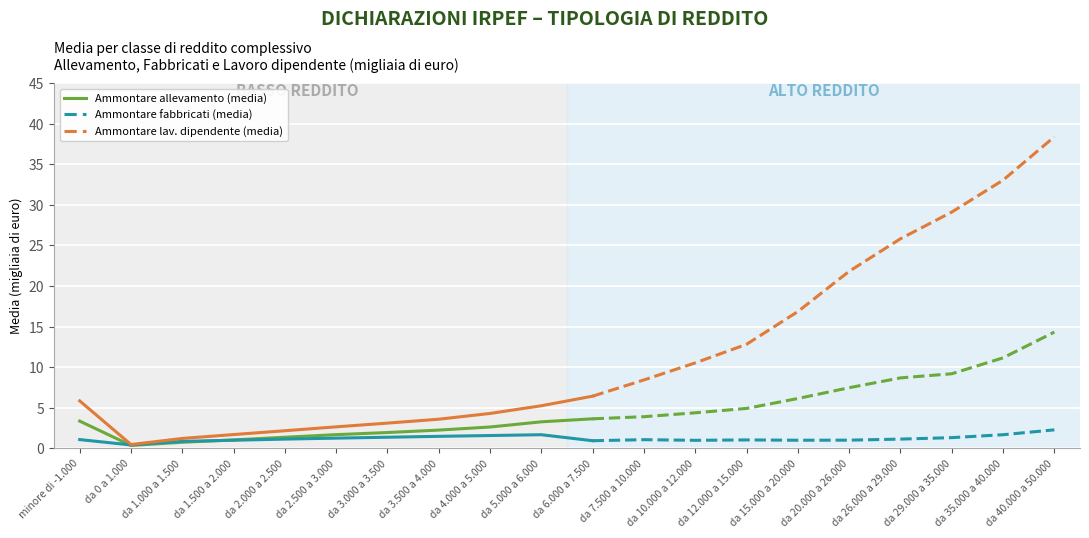

What is the label of the 1st point from the left?

da 6.000 a 7.500